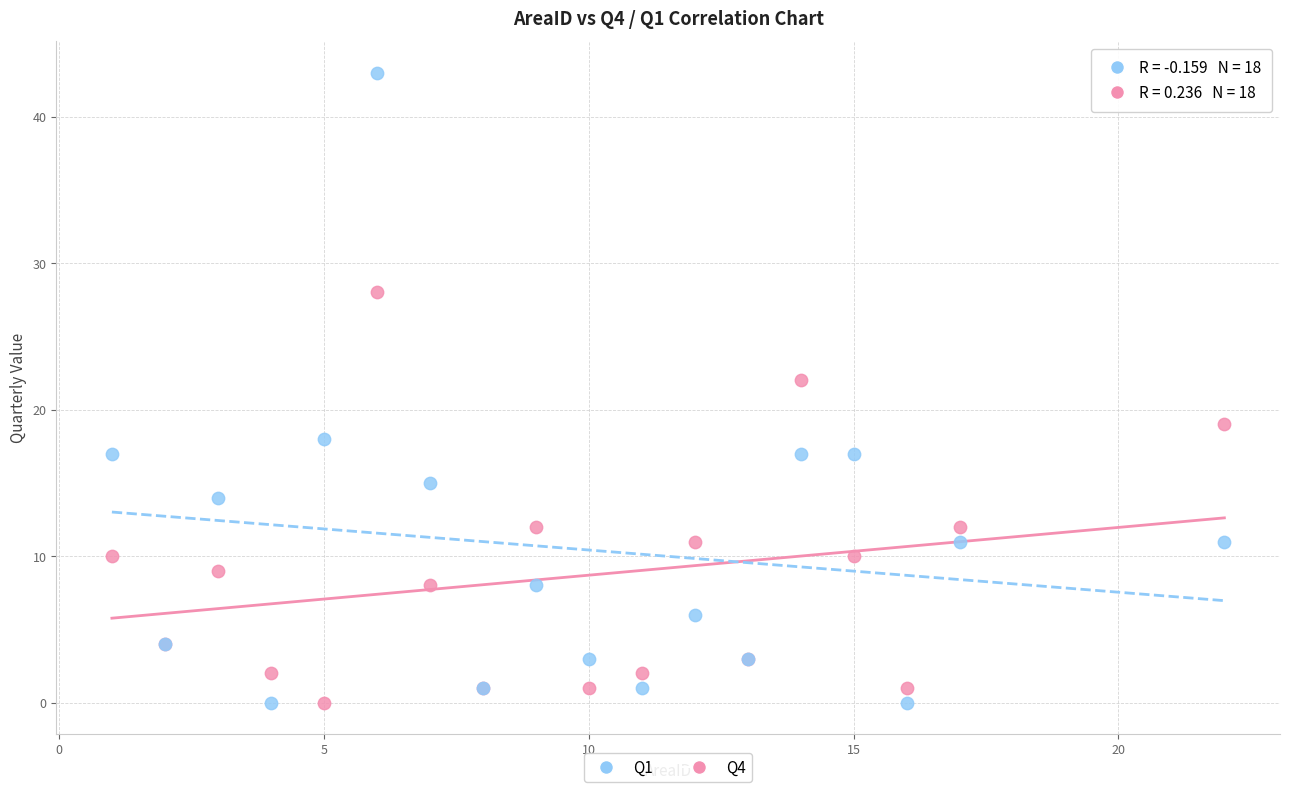

Which series has the largest Y range (max minus min)?

Q1